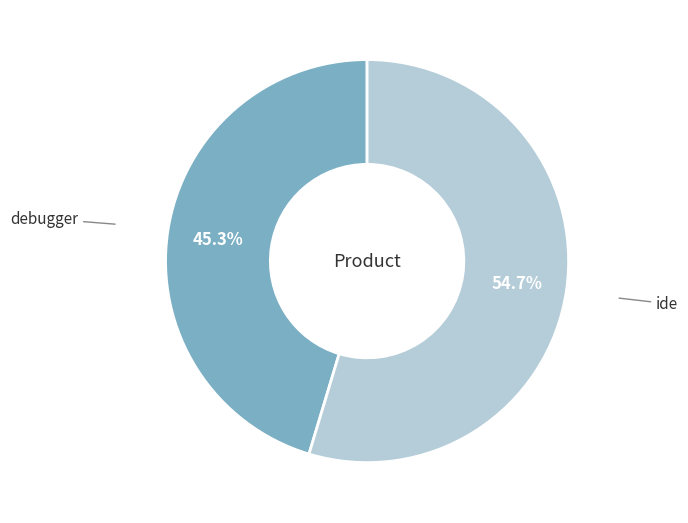

Which category has the smallest portion of the pie?

debugger